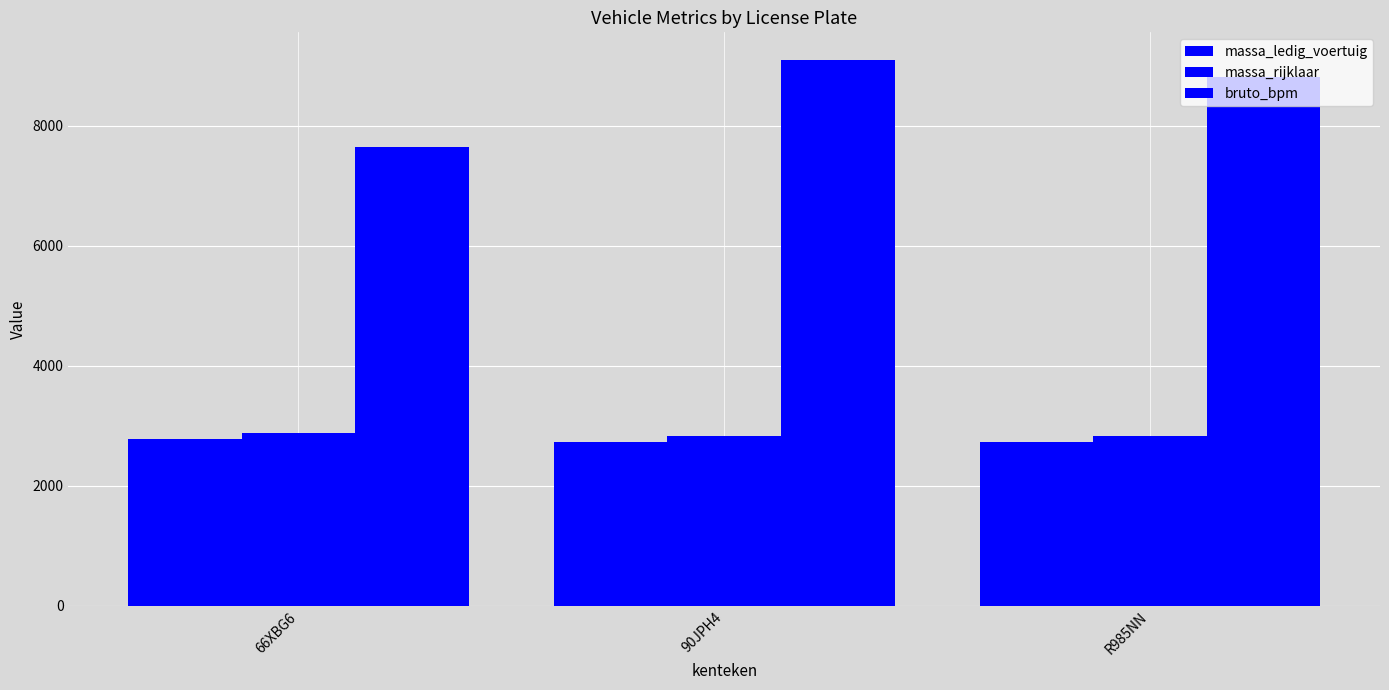

True or false: bruto_bpm has a value of 9106 at 90JPH4.

True